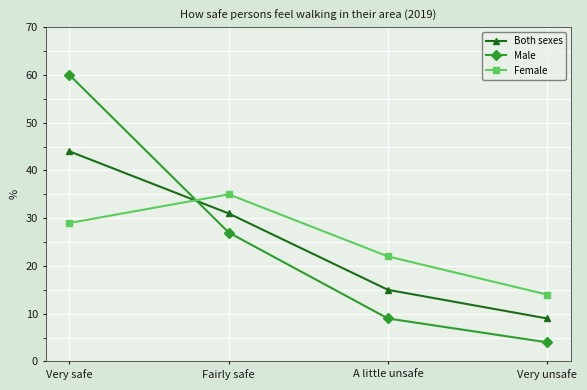

What is the average value of the Male series?

25